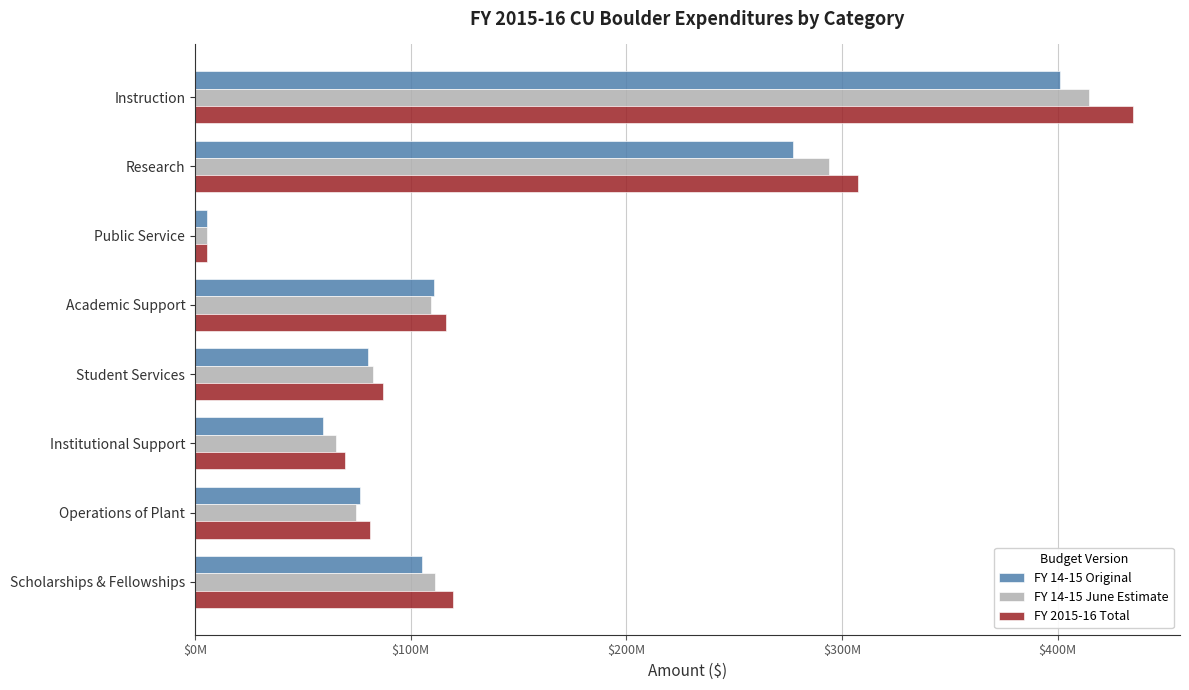

What is the value of the FY 2015-16 Total bar at the 1st from the left?

435.0